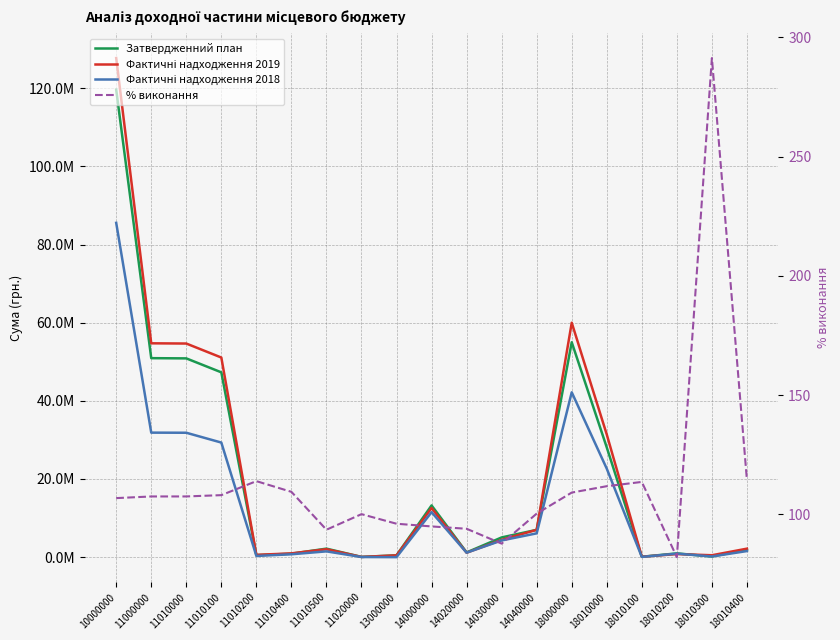

True or false: % виконання has more than 1 interior local peaks.

True